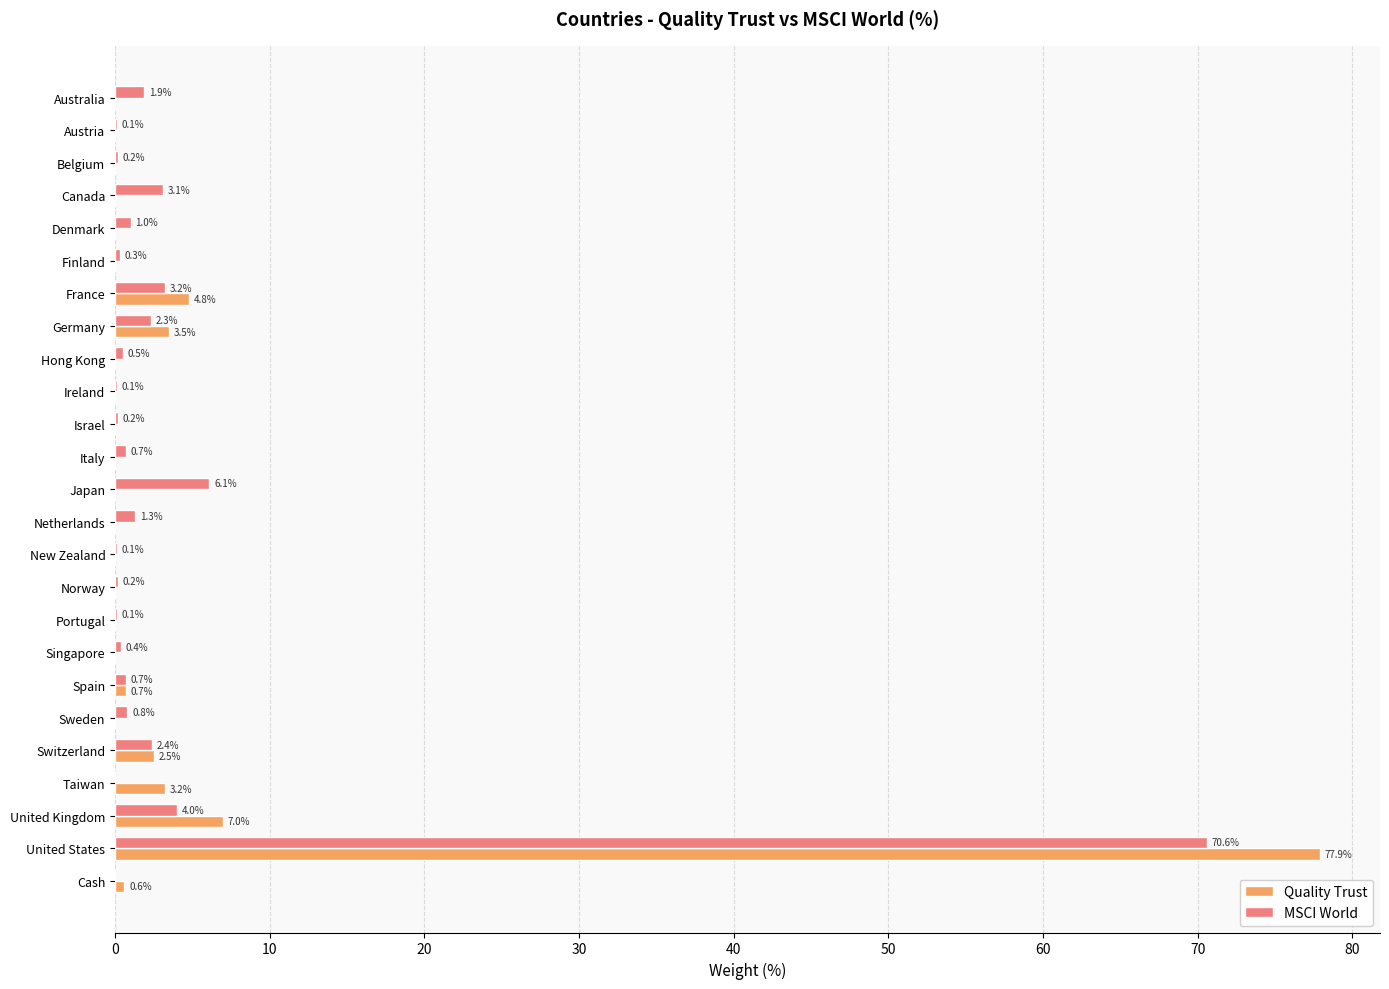

What is the average value of the Quality Trust series?

4.0